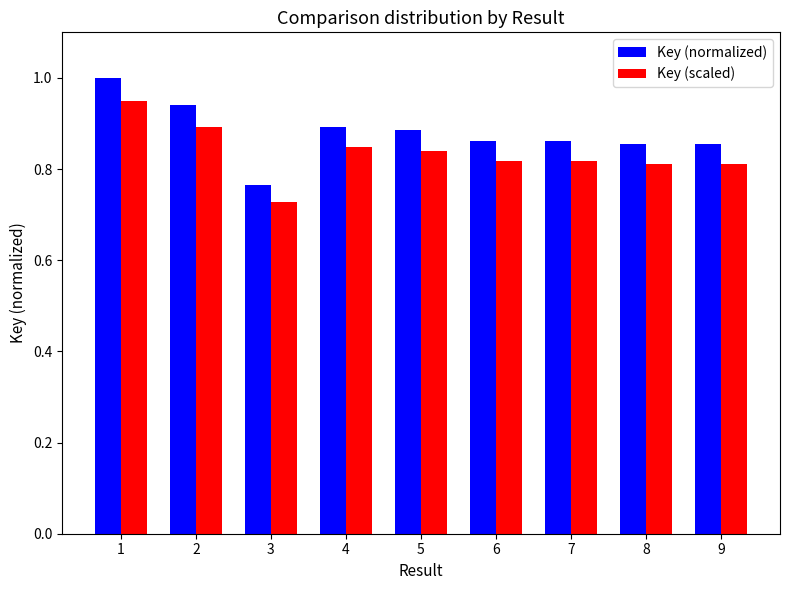

True or false: Key (normalized) has a value of 0.2 at 9.

False